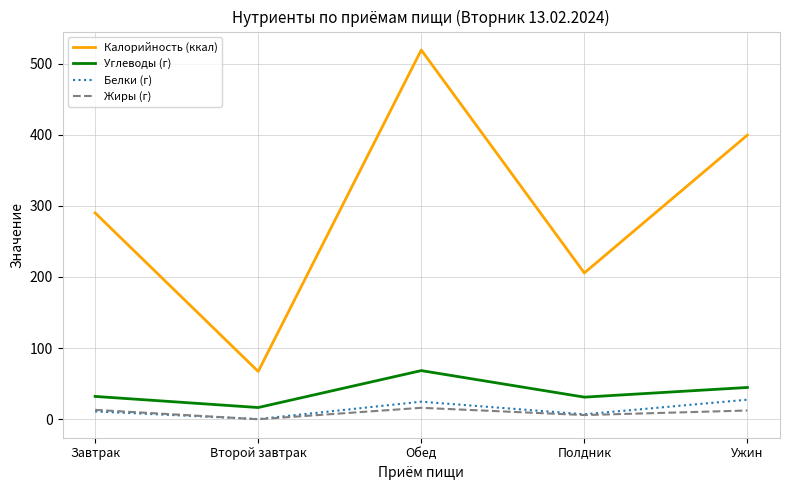

Which series has the widest spread of values?

Калорийность (ккал)